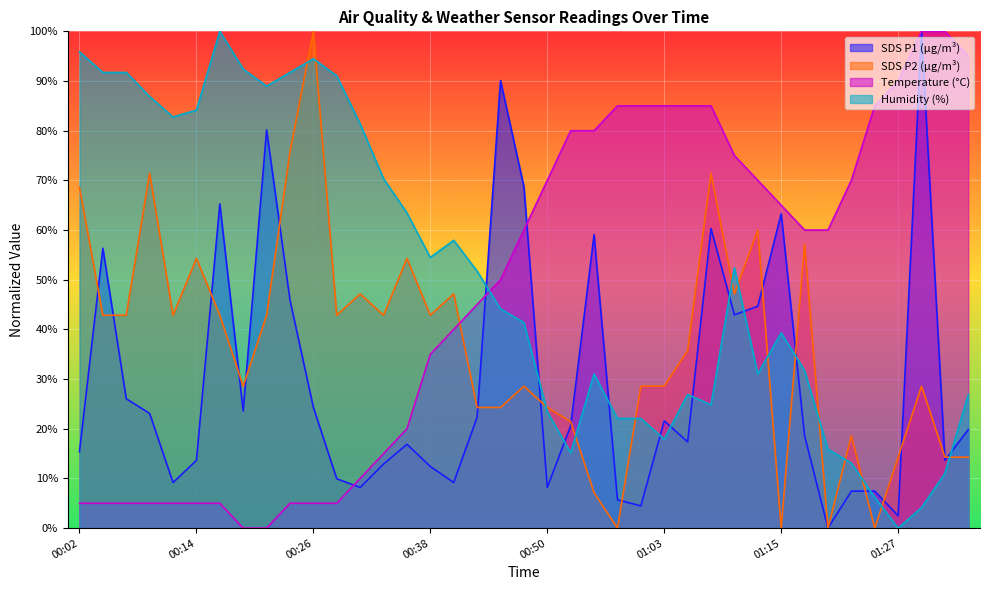

Is it true that Temp equals 2.2 at 00:09?

False